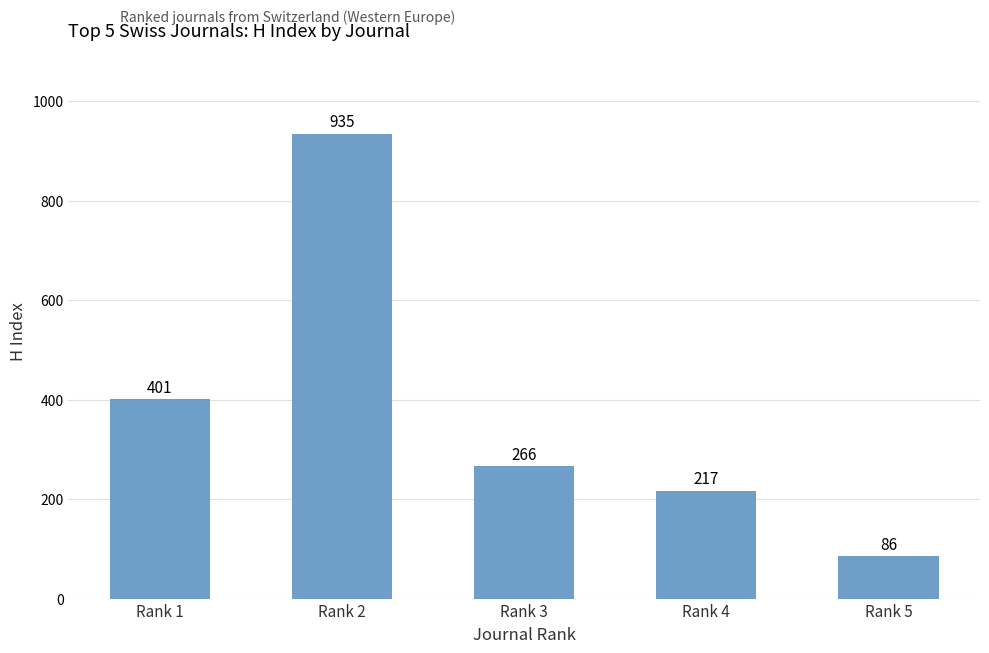

What is the maximum value shown in the chart?

935